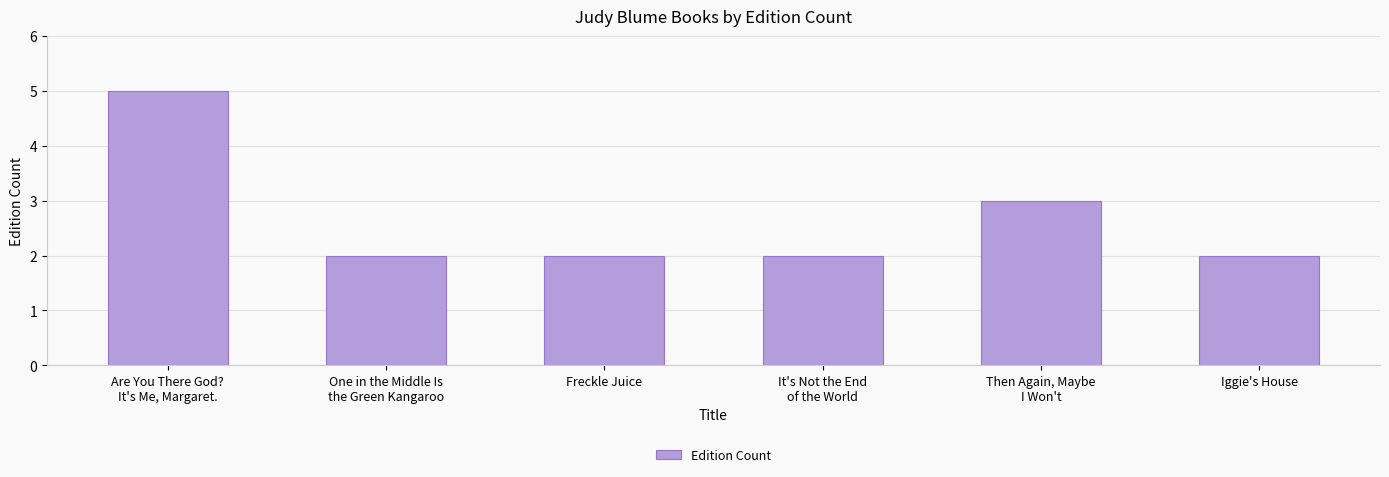

What is the difference between the maximum and minimum values?

3